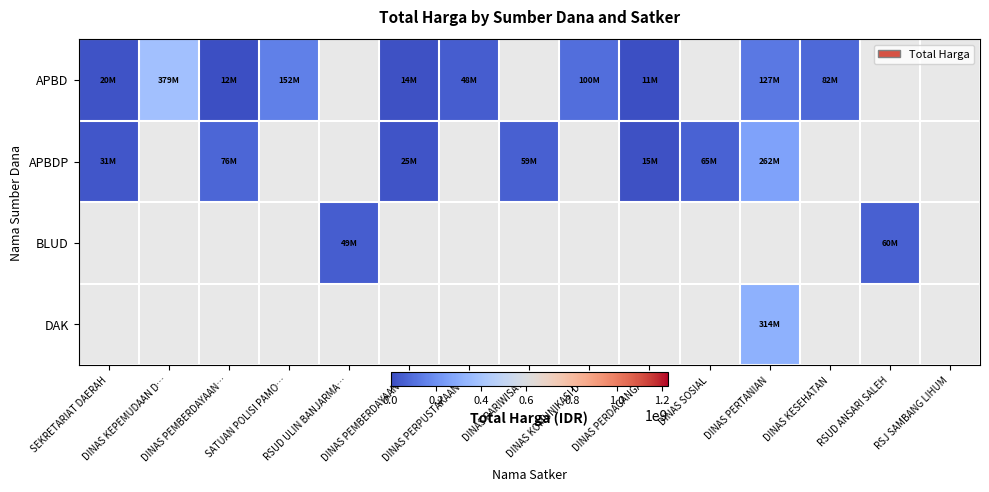

Which series has the largest range (max minus min)?

APBD